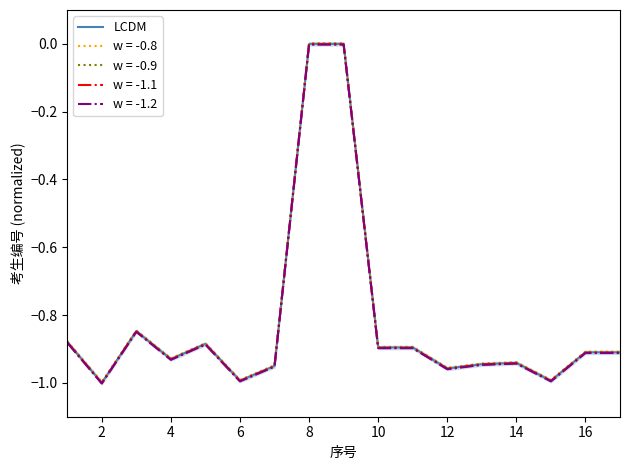

The value of w = -0.9 at 2 is -0.2. True or false?

False